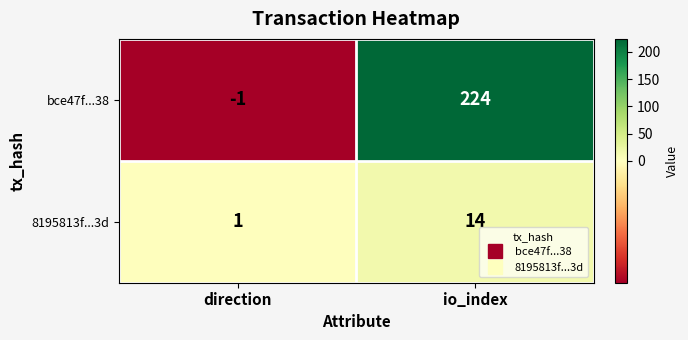

How many distinct data groups are displayed?

2